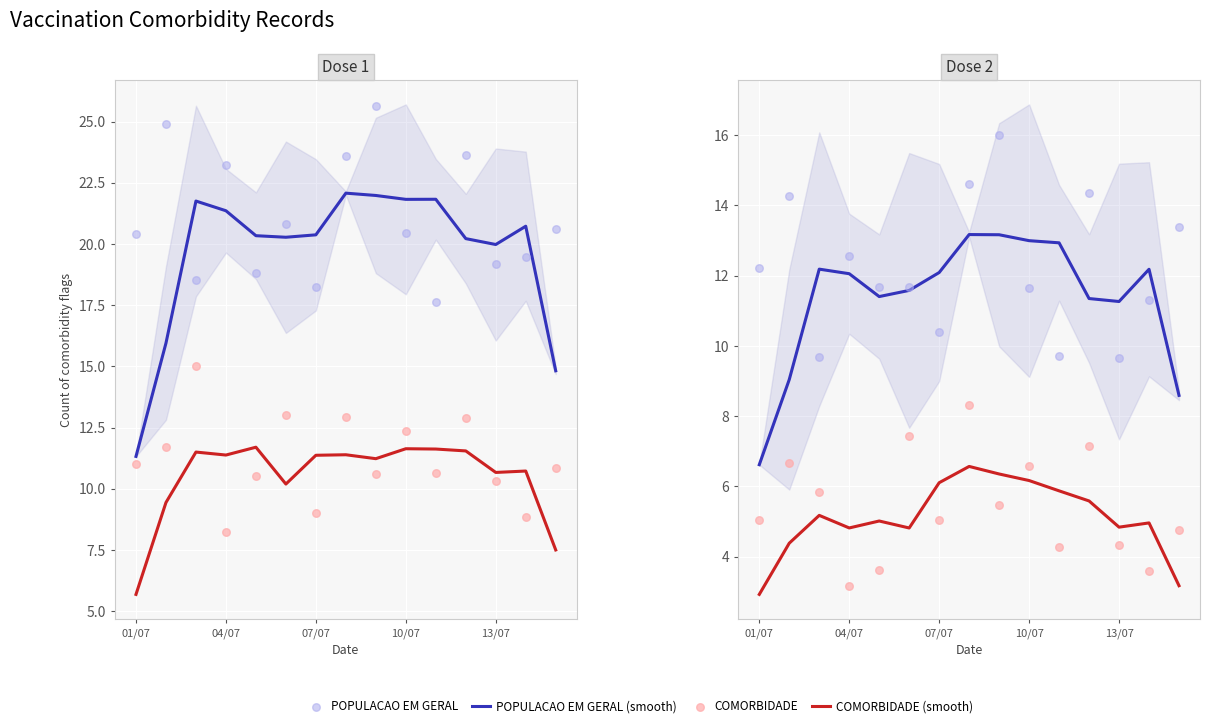

At which category is the sum across all series the highest?

7